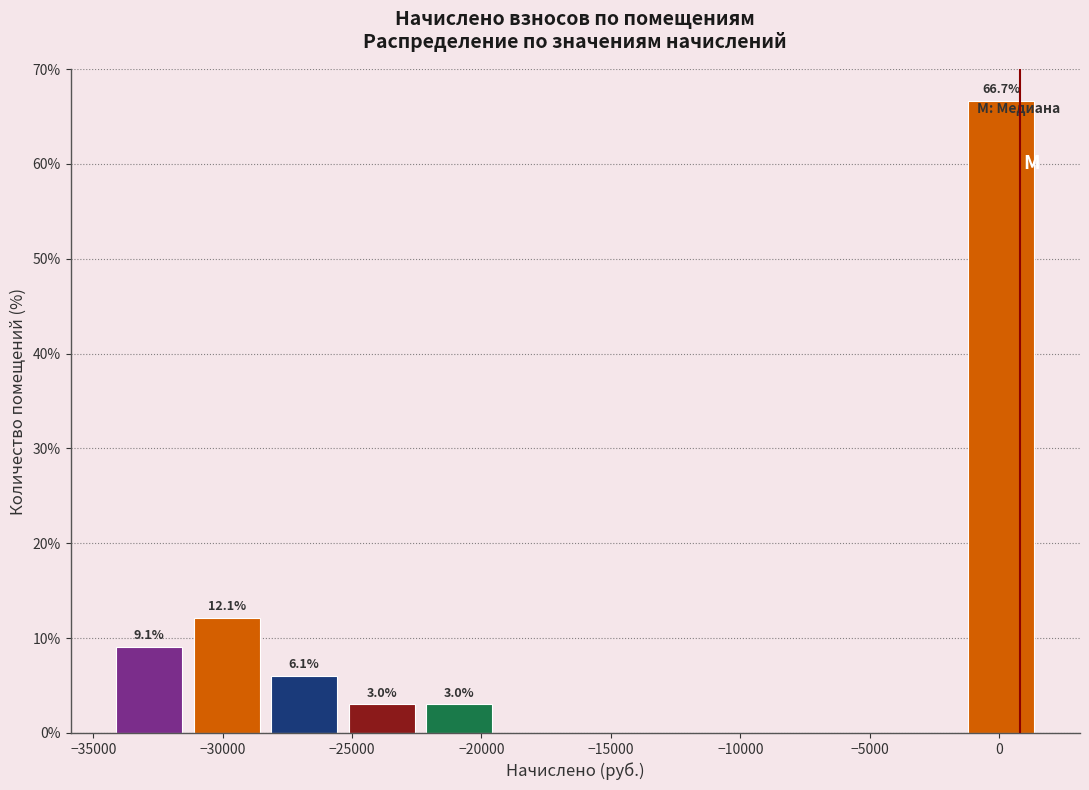

Which range on the x-axis has the tallest bar?

-1500 to 1500